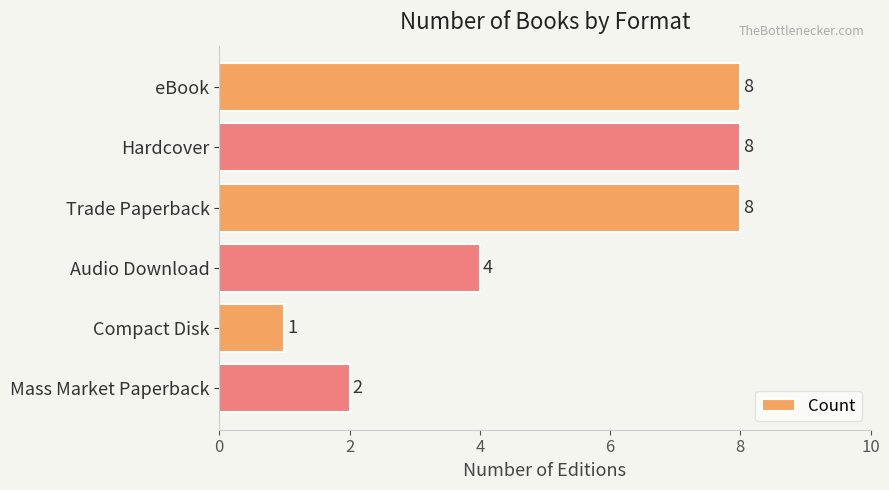

True or false: the data shows 5 at Hardcover.

False